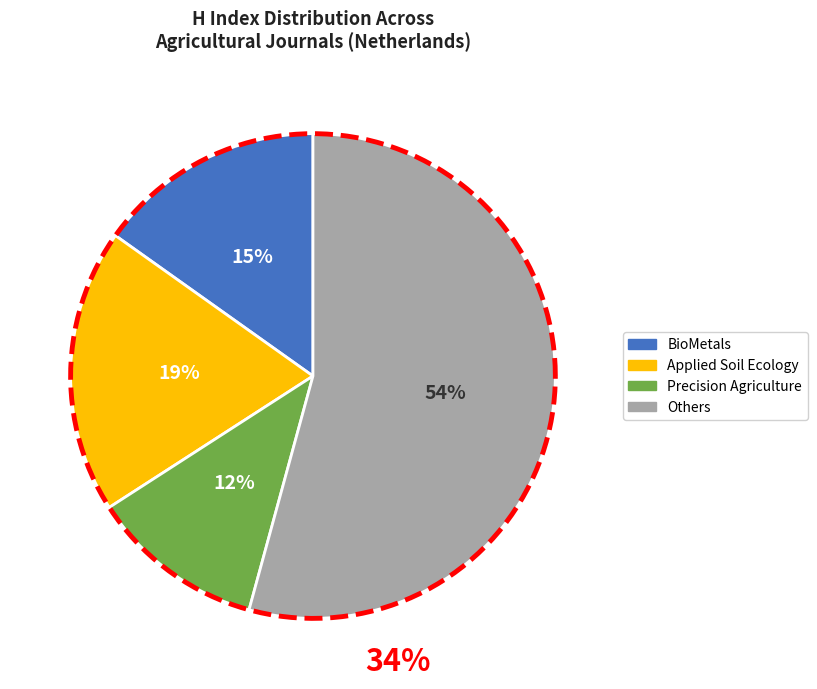

Does Journal of Agricultural and Environmental Ethics account for over 50% of the chart?

No